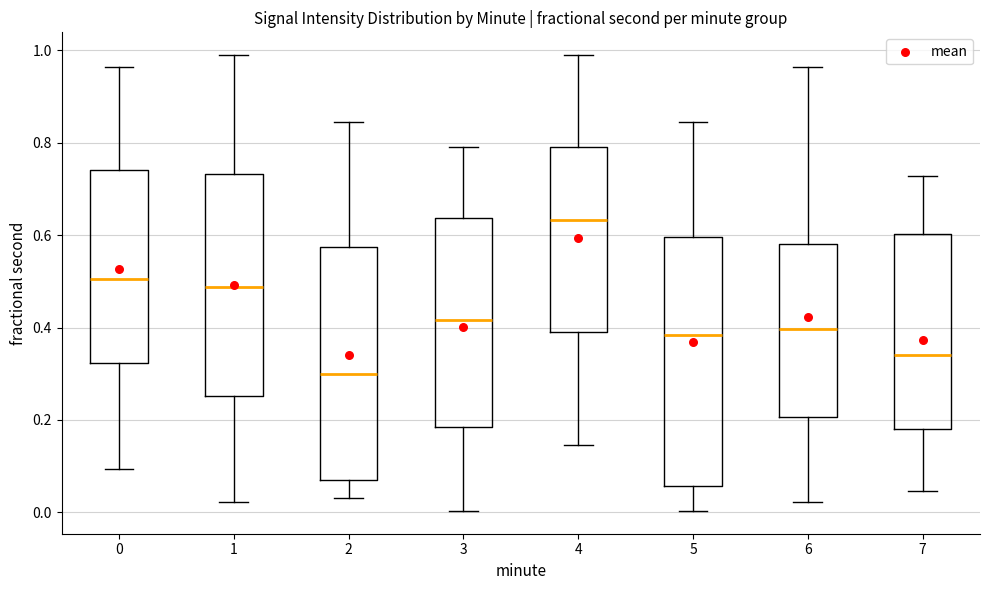

Comparing the boxes themselves (not the whiskers), which one is the tallest?

5